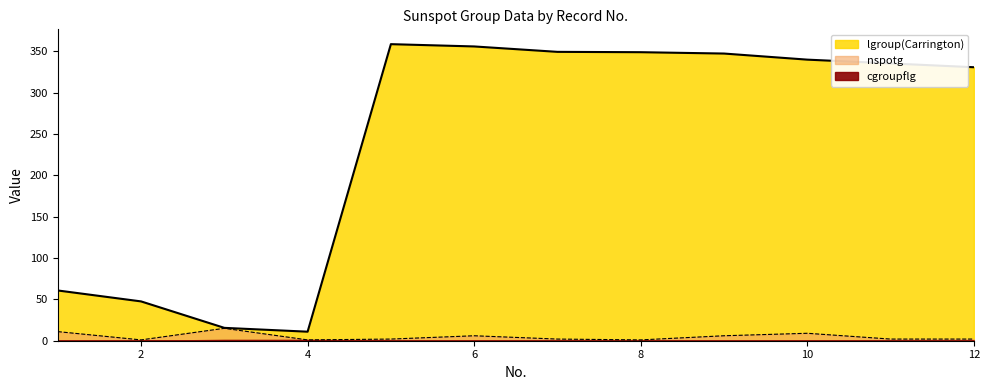

Is it true that lgroup(Carrington) equals 347.2 at 9?

True